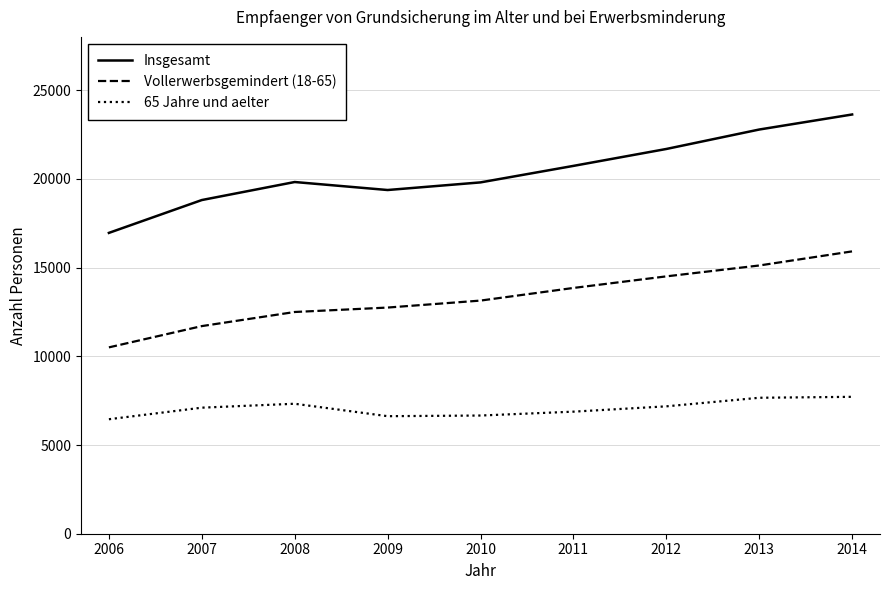

Is it true that Insgesamt equals 18805 at 2007?

True